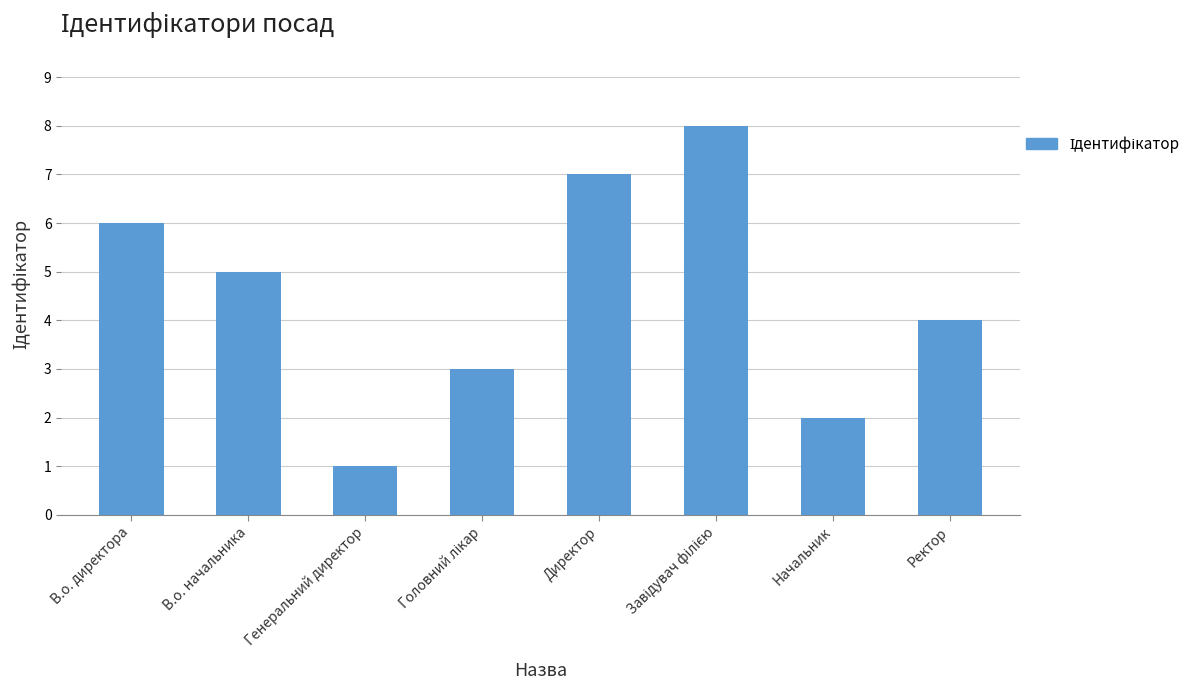

At which label does the data first exceed 5?

В.о. директора